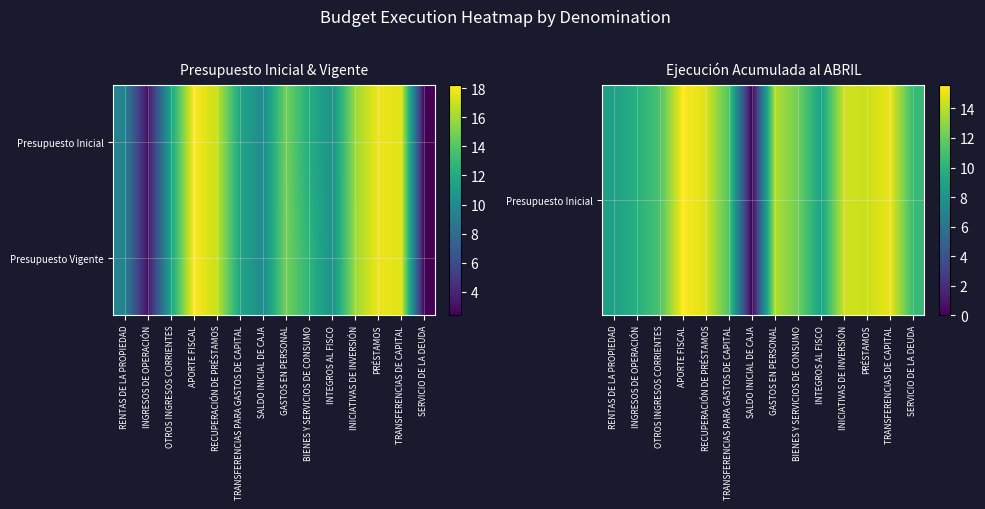

At INTEGROS AL FISCO, list the series in order from smallest to largest.

Presupuesto Inicial, Presupuesto Vigente